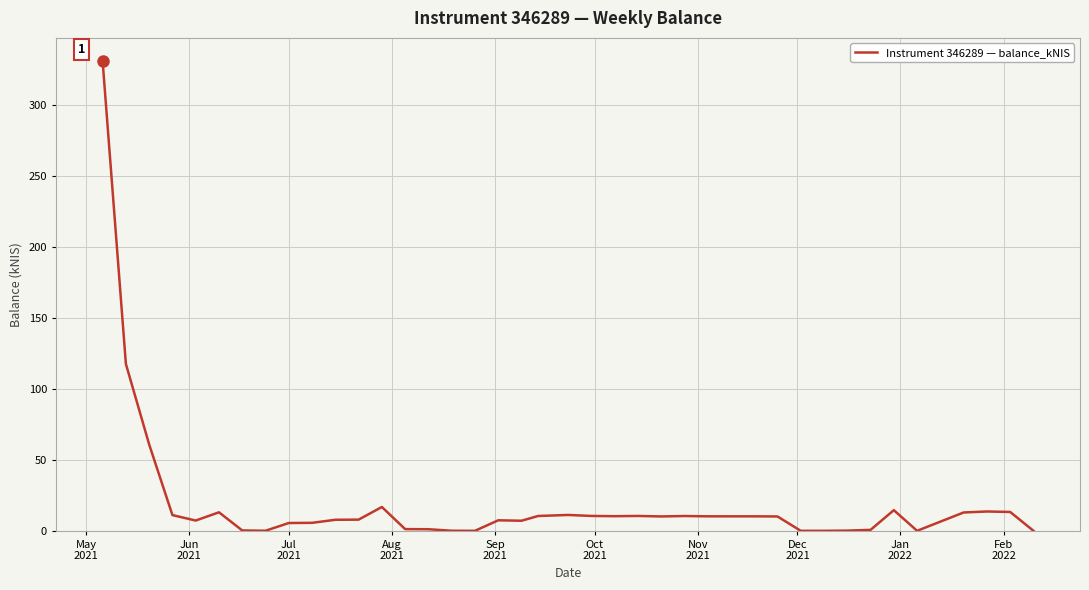

What is the greatest value displayed?

330.6